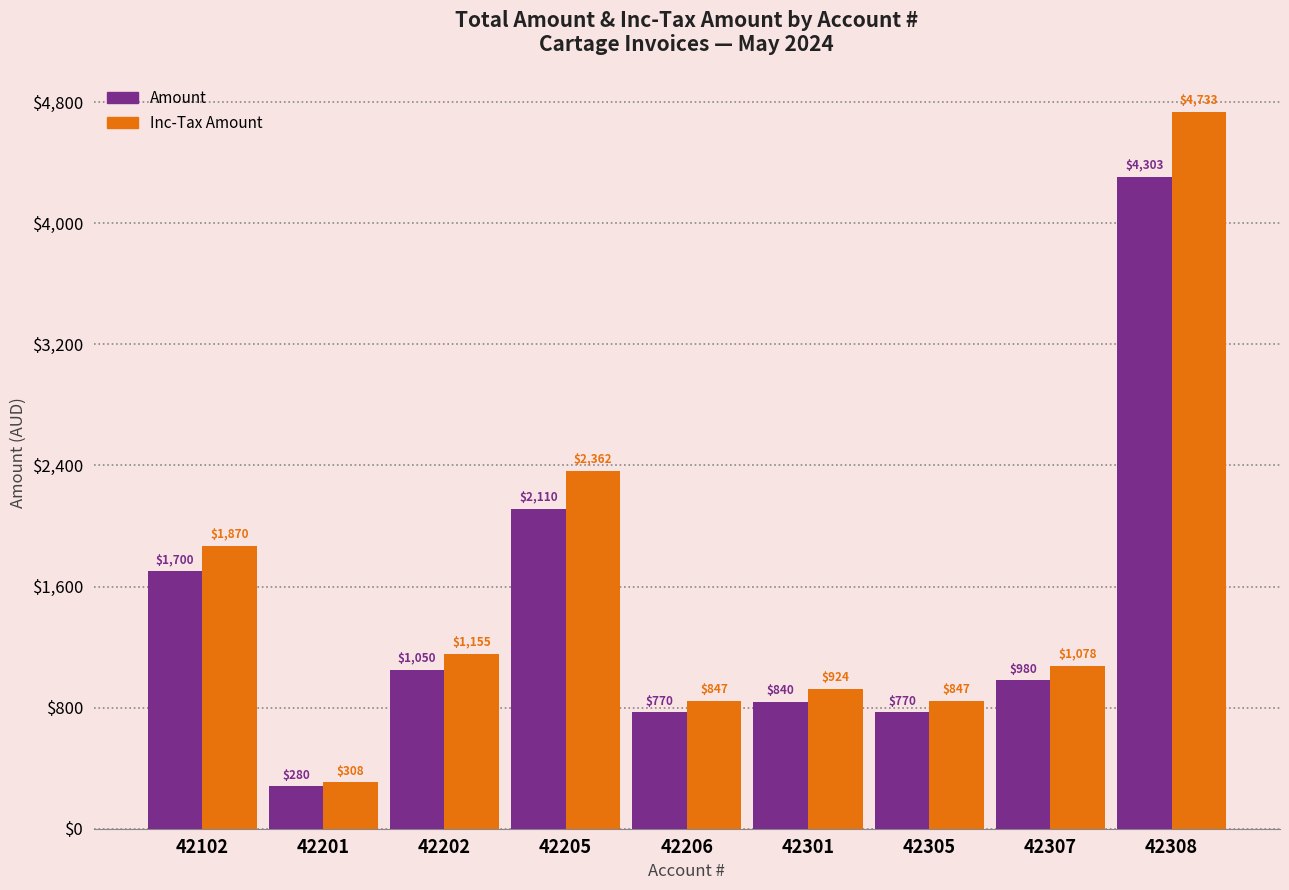

How many groups of bars are there?

9